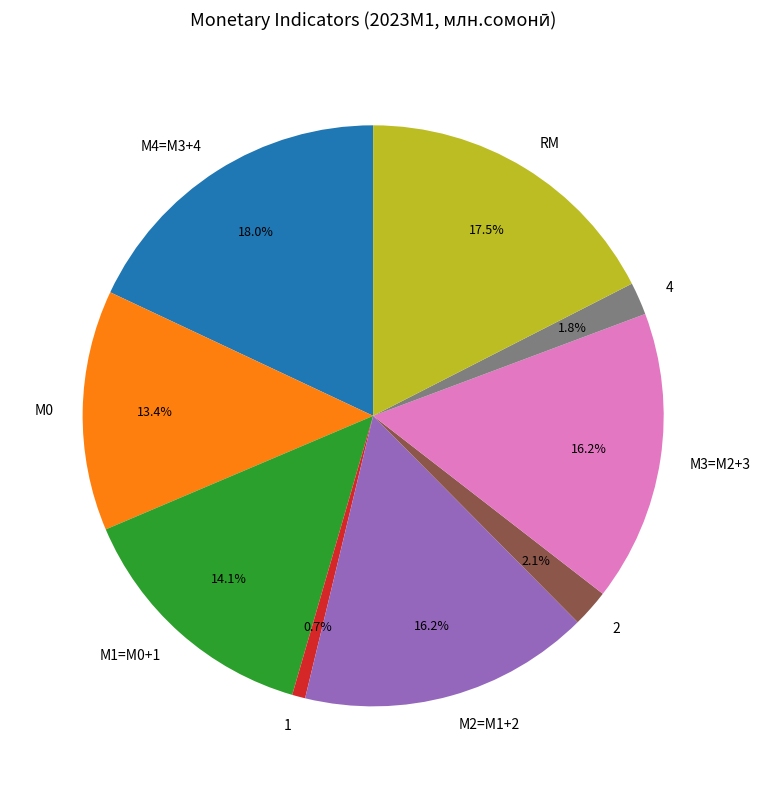

Is it true that М3=M2+3 is 16% of the pie?

True